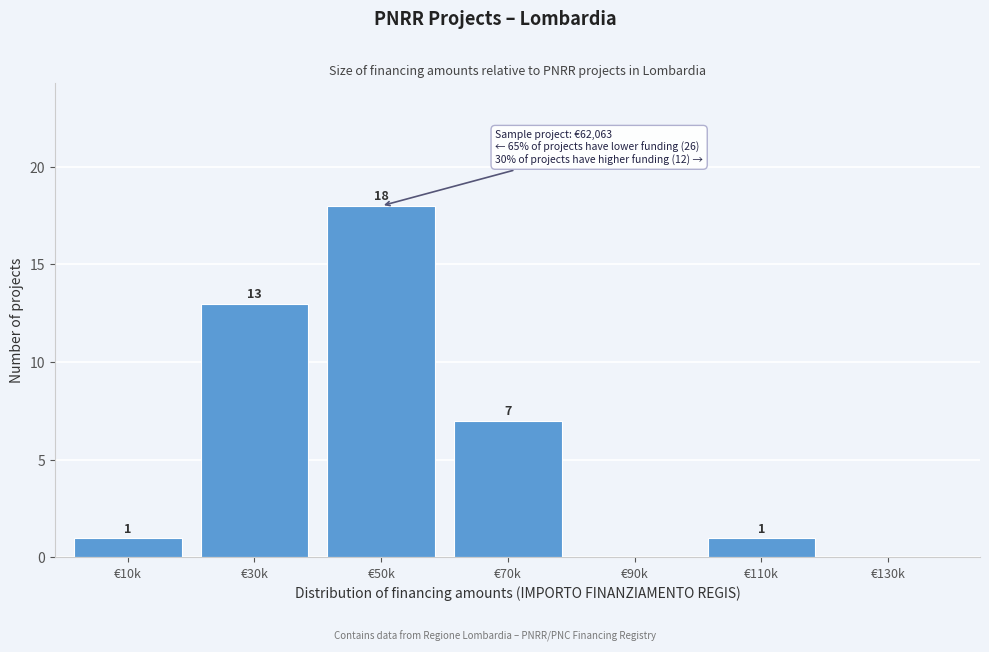

Reading right to left, extract all data points from this chart.

€130k=0	€110k=1	€90k=0	€70k=7	€50k=18	€30k=13	€10k=1